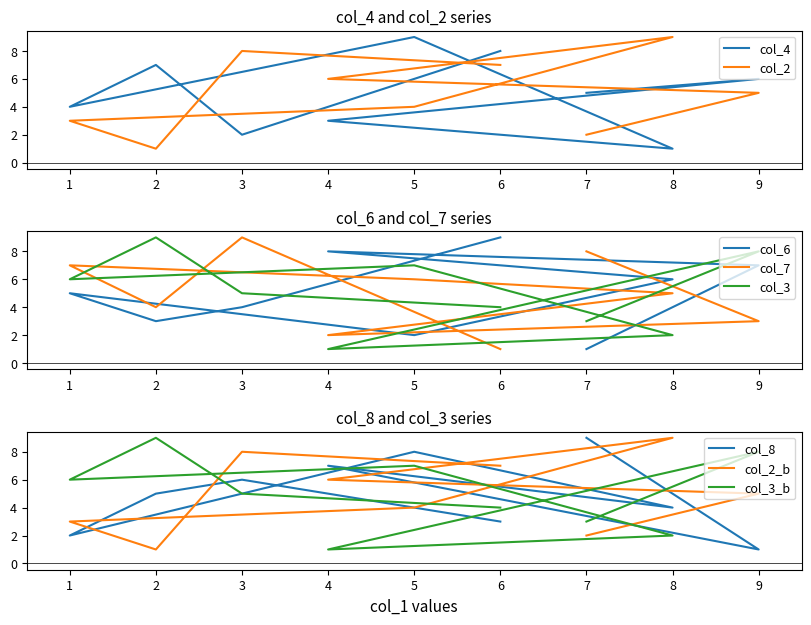

List the series in order of their peak value, lowest first.

col_4, col_2, col_6, col_7, col_8, col_3